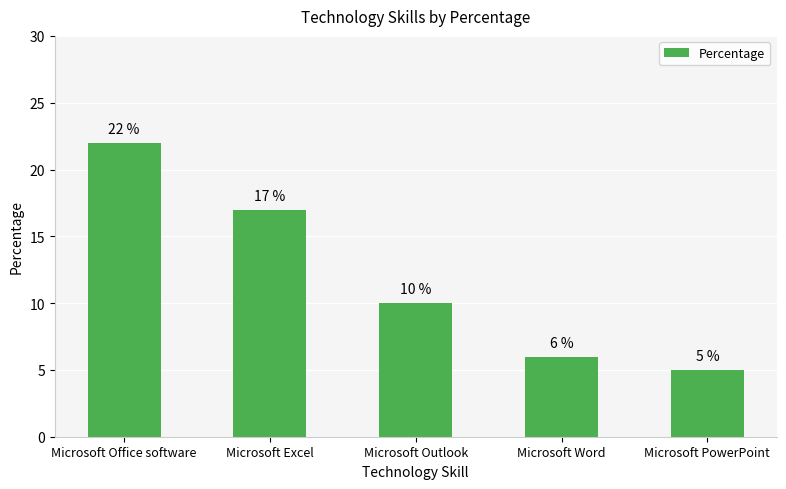

Reading left to right, what are all the values shown in this chart?

Microsoft Office software=22	Microsoft Excel=17	Microsoft Outlook=10	Microsoft Word=6	Microsoft PowerPoint=5